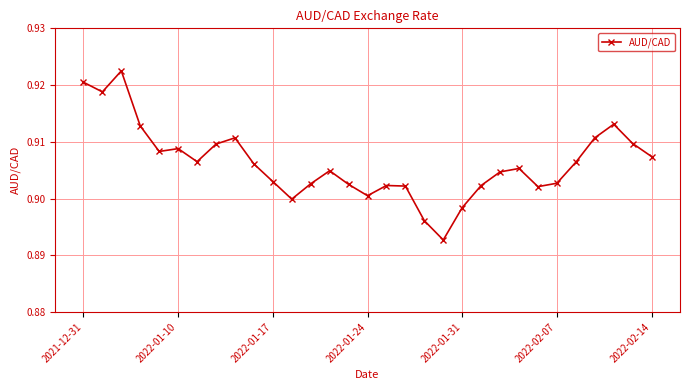

Count the values in the range 0 to 1.

31